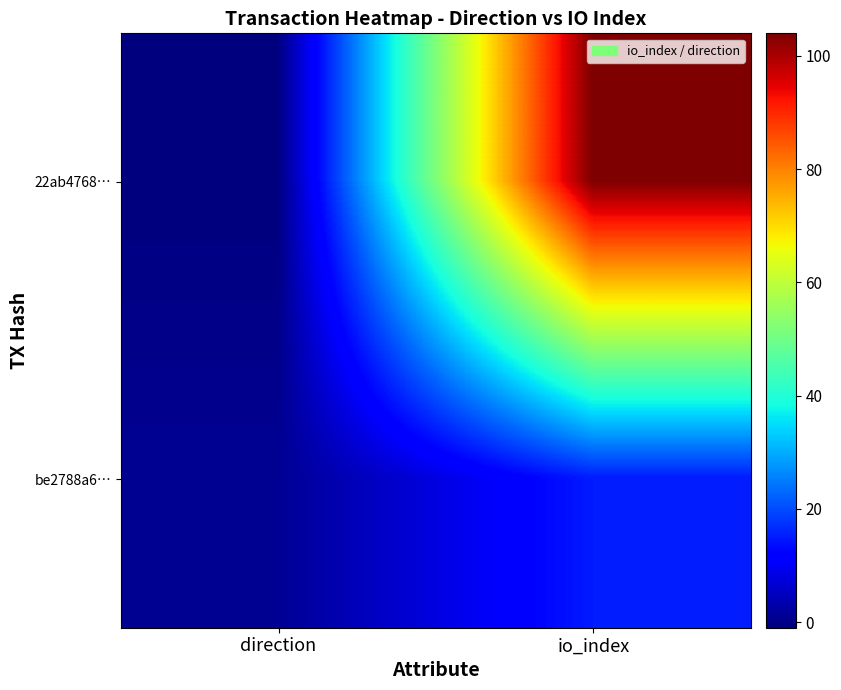

Reading left to right, what are all the values shown in this chart?

22ab4768…: direction=-1	io_index=104
be2788a6…: direction=1	io_index=15